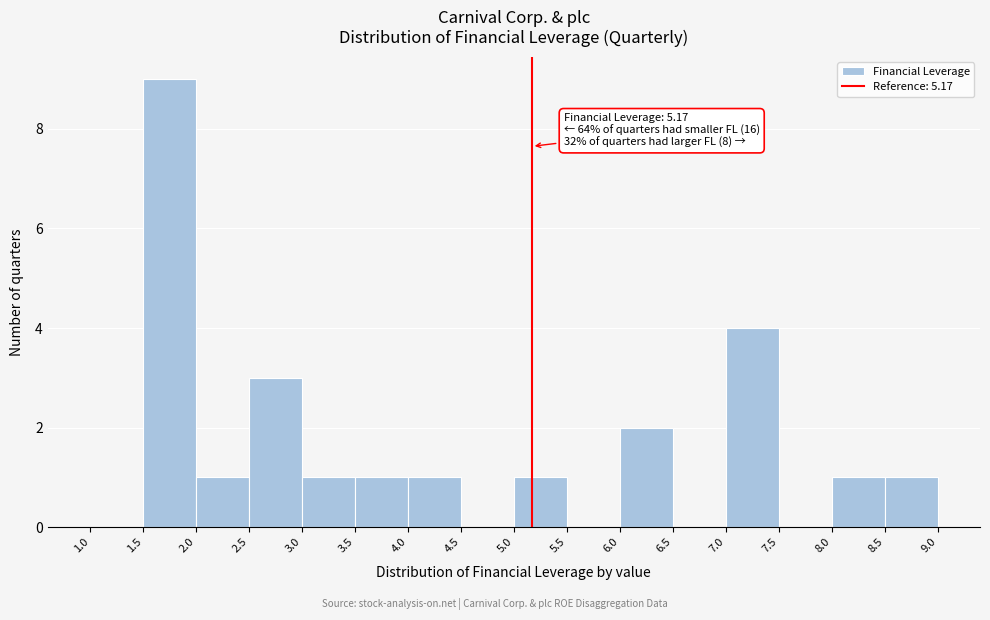

Which range on the x-axis has the tallest bar?

1.5 to 2.0